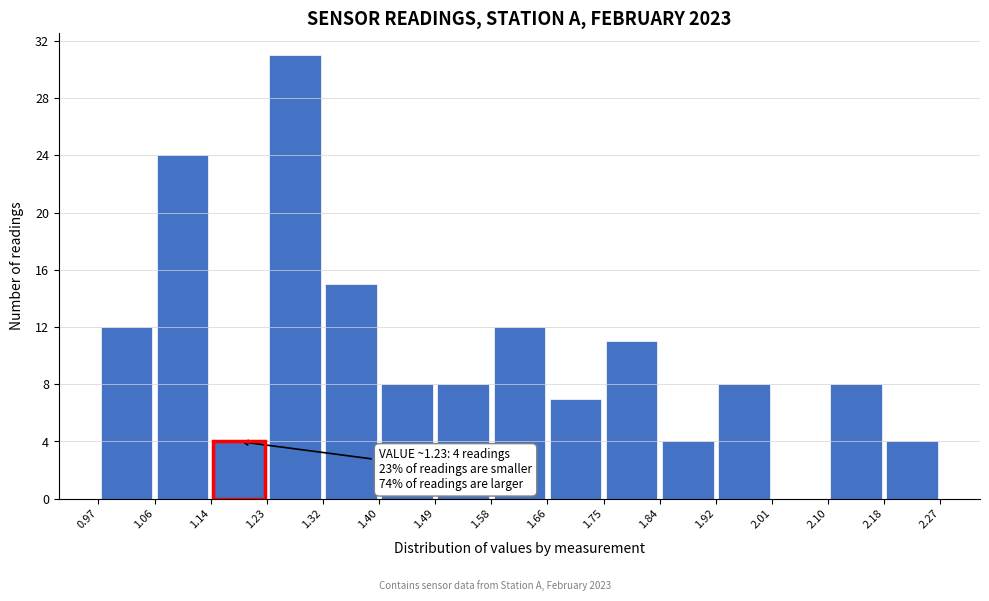

Over which range of the x-axis is the bar tallest?

1.23 to 1.32